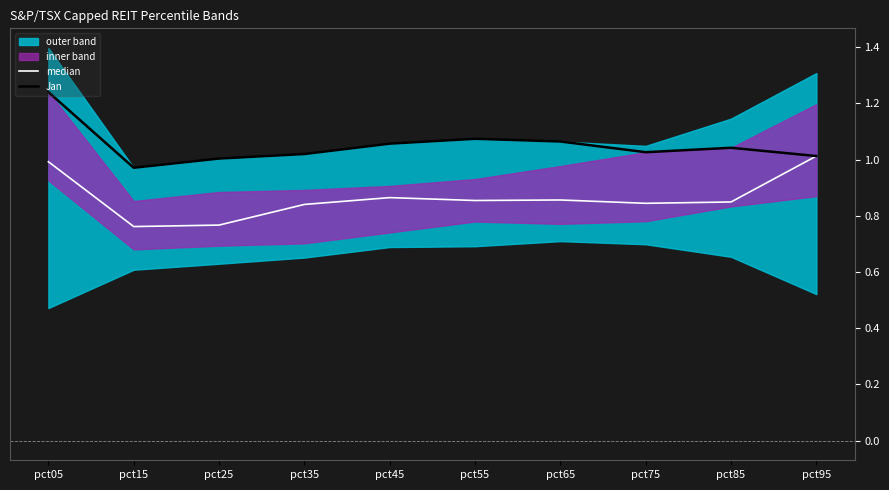

What value does the median series have at pct25?

0.8